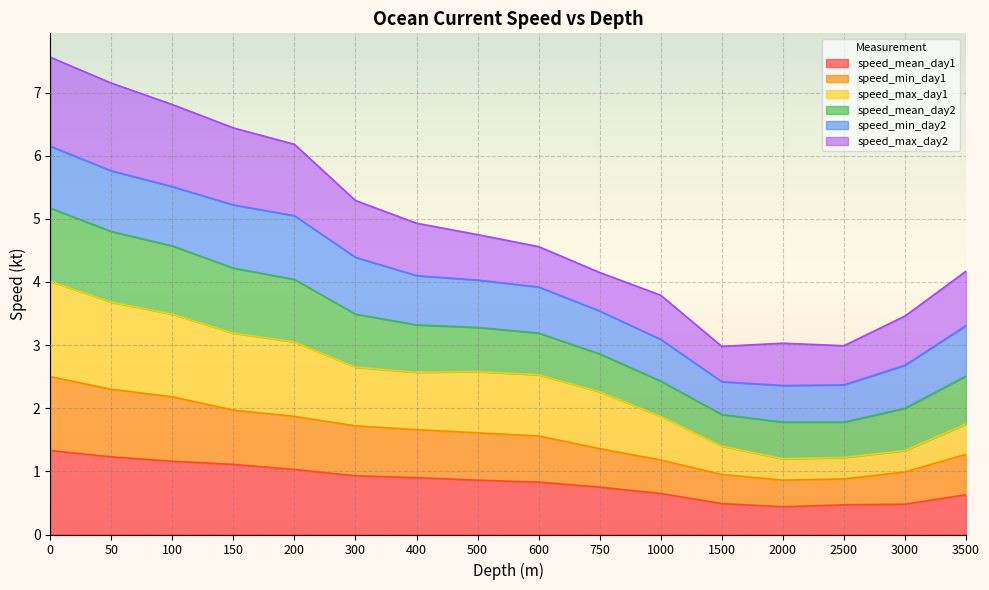

What is the total value across all series at 3000?

3.5